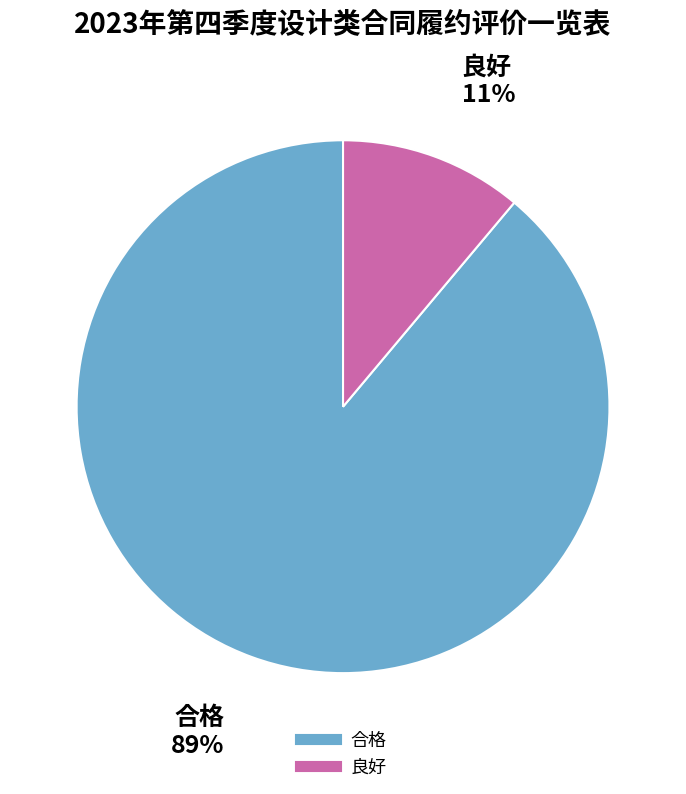

Which has a higher value, 良好 or 合格?

合格